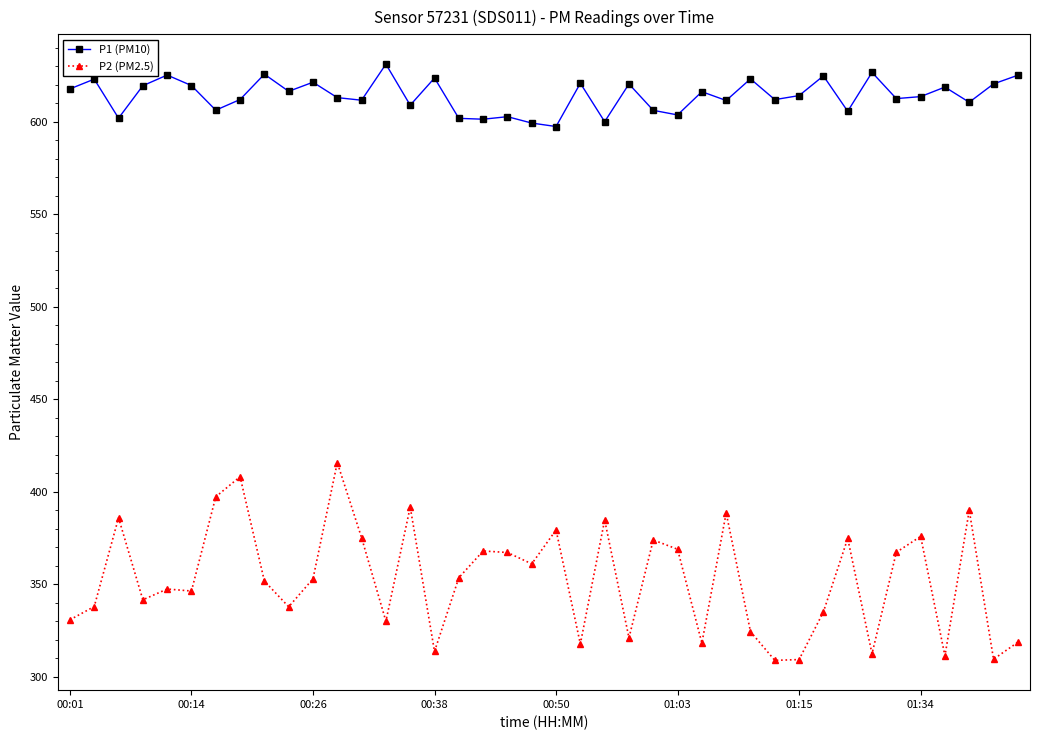

What is the minimum value for P2 (PM2.5)?

308.8